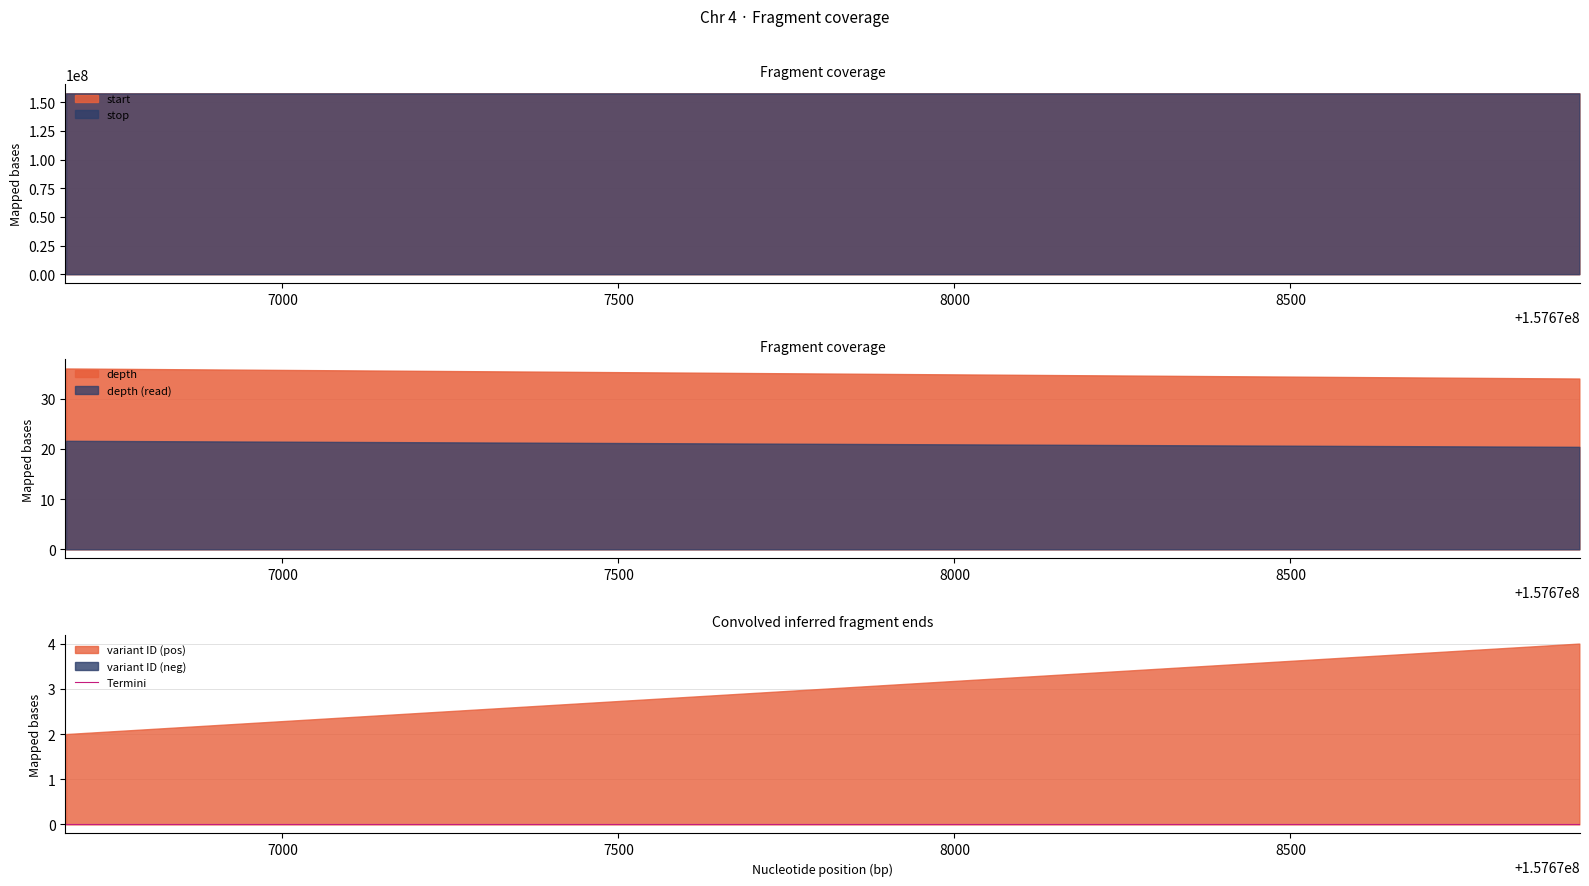

Count the number of categories in the chart.

4